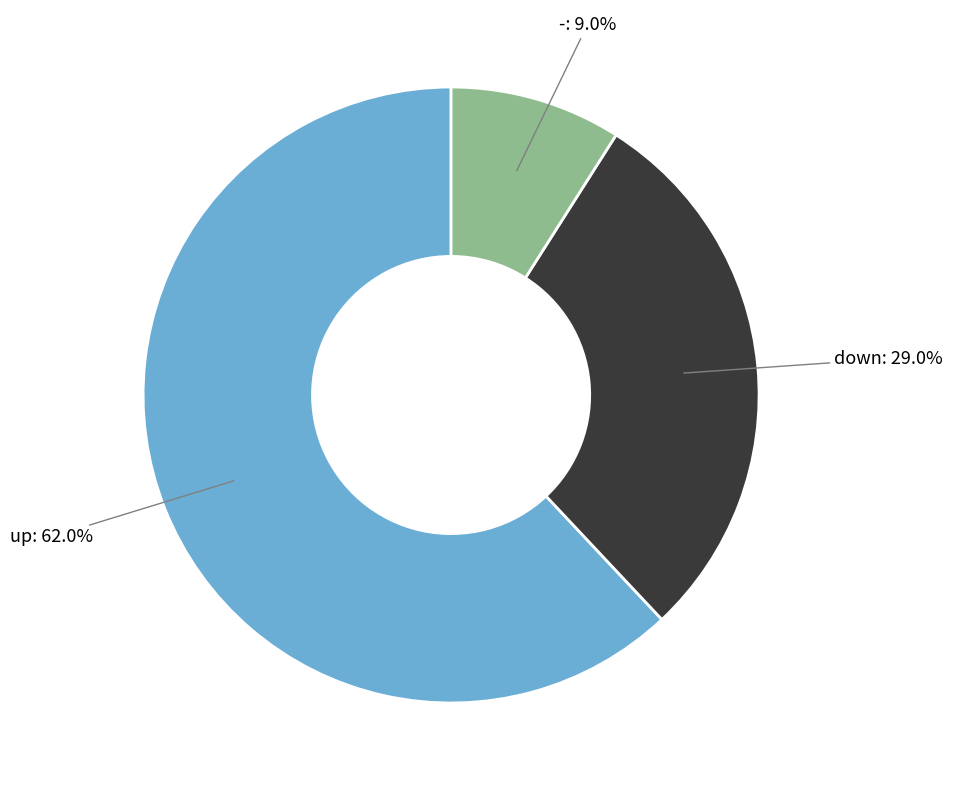

Is it true that down is 29% of the pie?

True